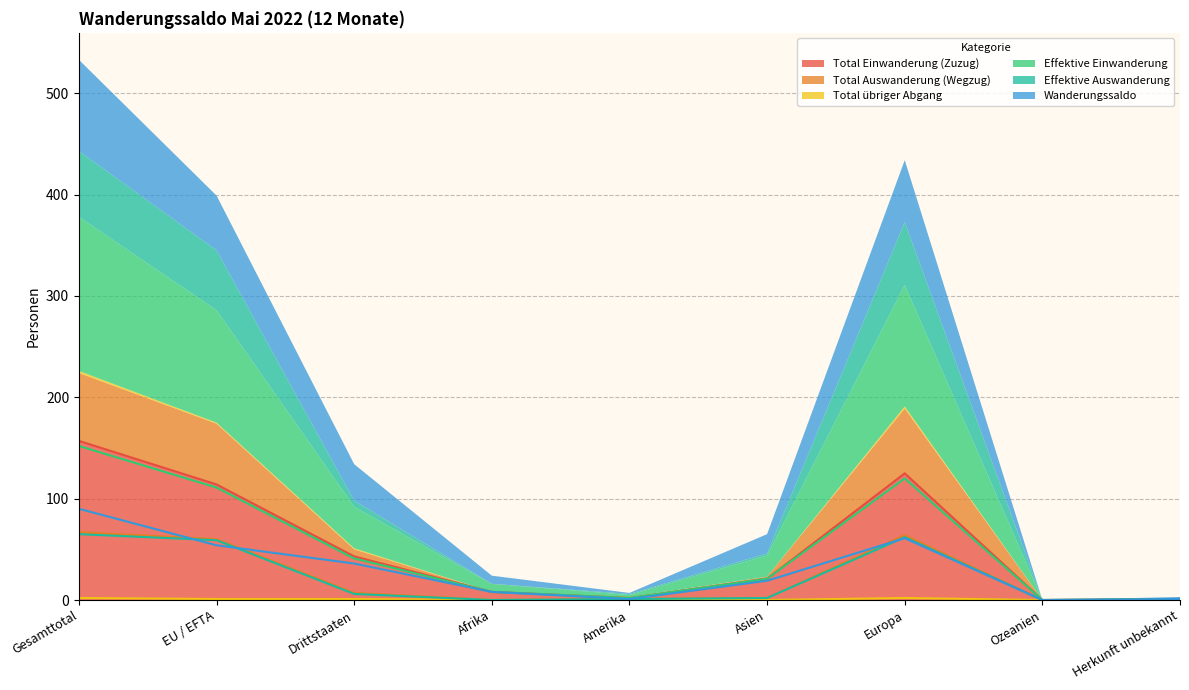

How many lines are shown in the chart?

6